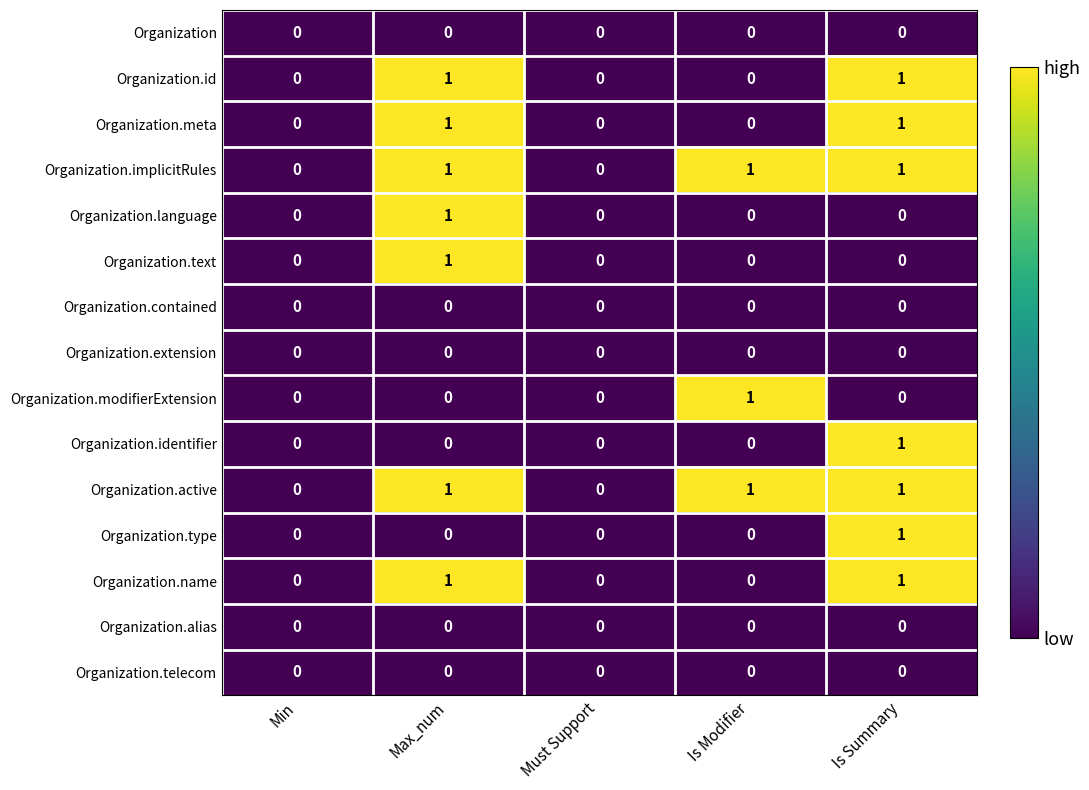

Count the Organization.active values in the range 0 to 1.

5